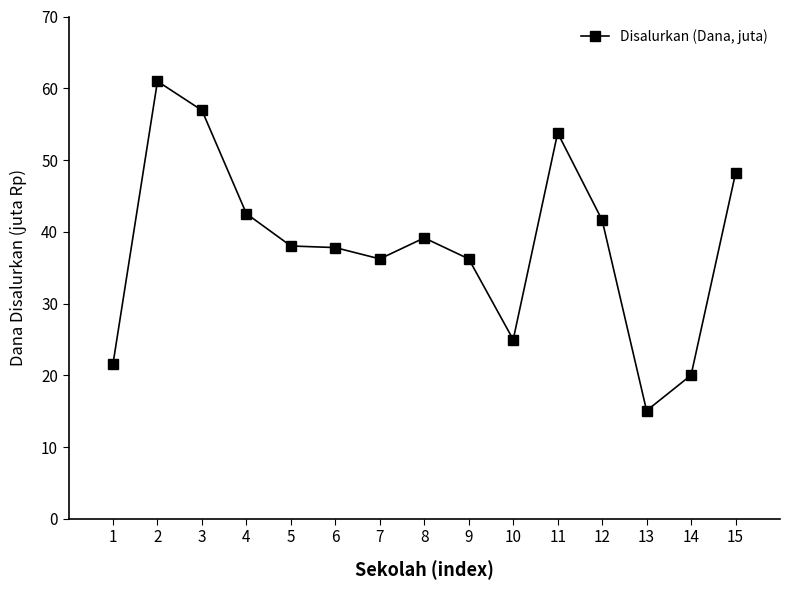

What is the value of the 6th point from the left?

37.8